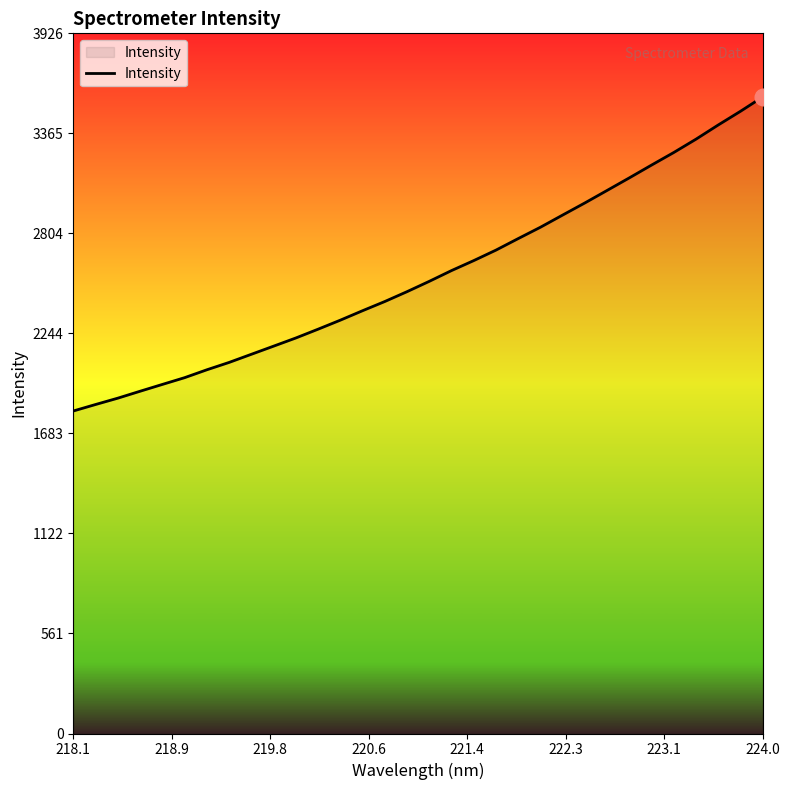

What is the maximum value shown in the chart?

3569.4